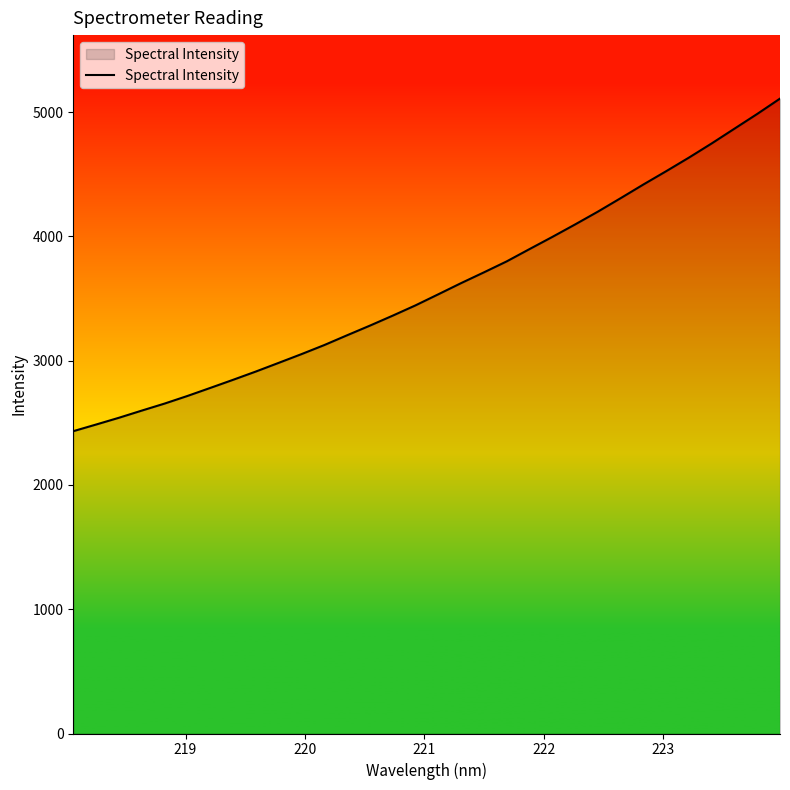

What is the maximum value shown in the chart?

5109.7